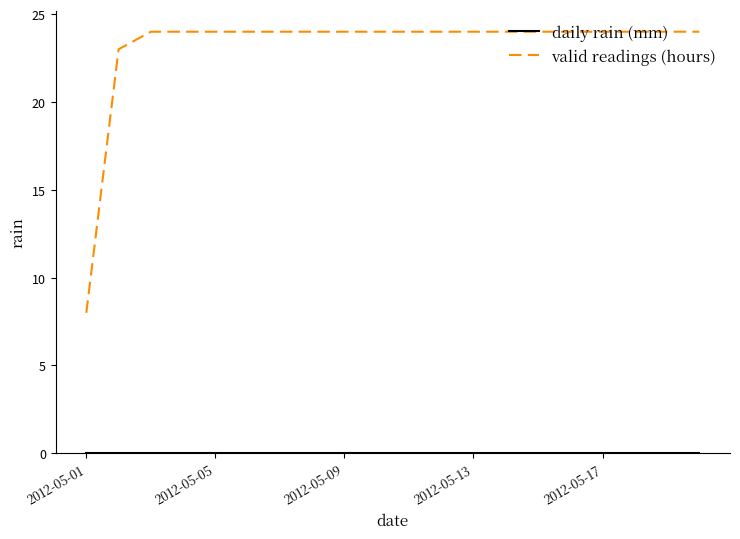

What is the highest value of the valid readings (hours) series?

24